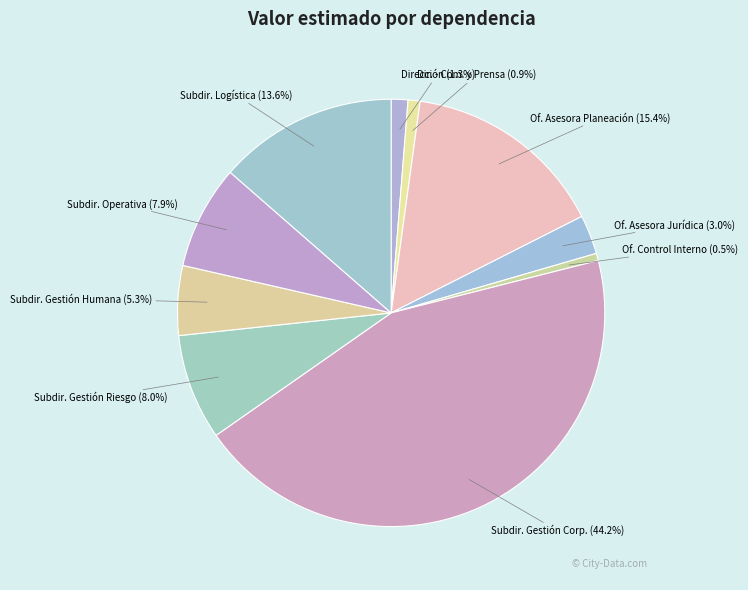

Is there a majority slice in this chart?

No